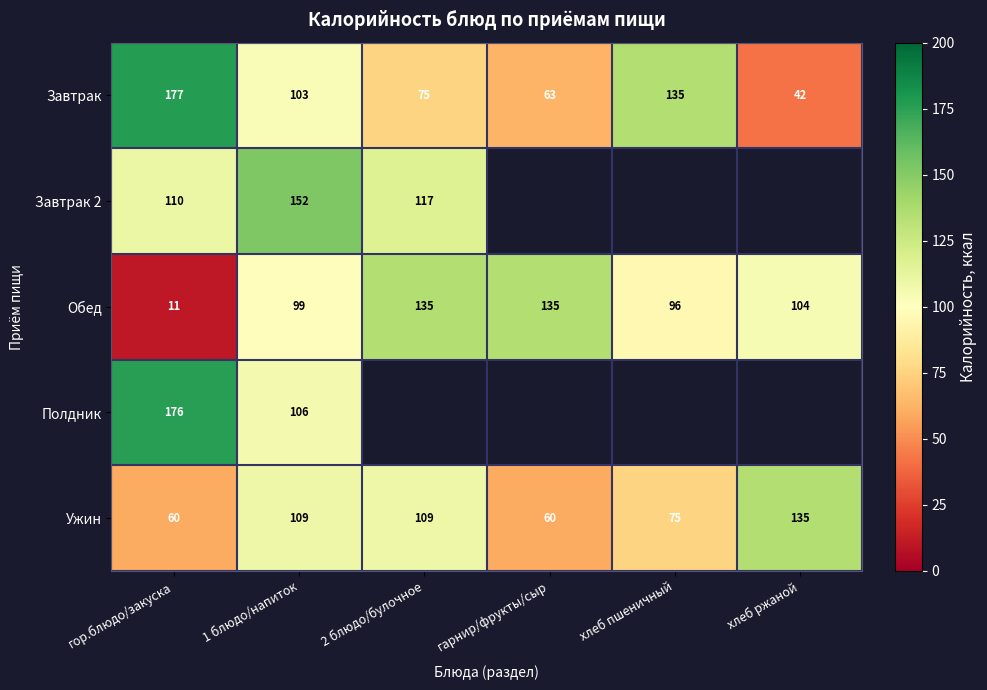

Which category has the lowest value across all series?

гор.блюдо/закуска